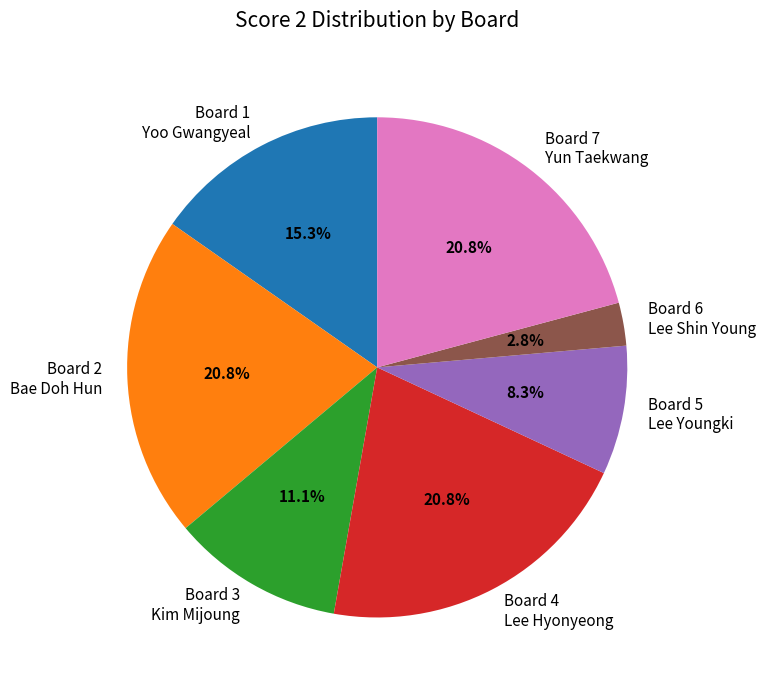

Does Board 1 Yoo Gwangyeal account for over 50% of the chart?

No